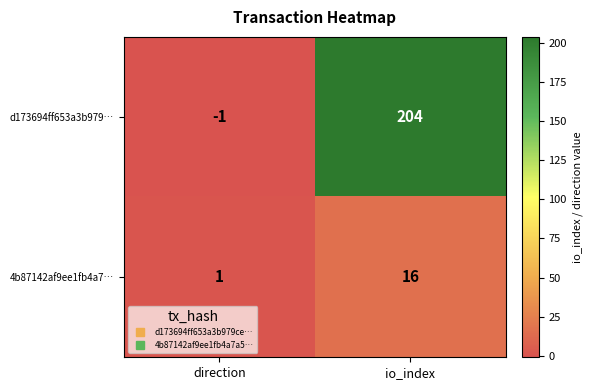

Which category has the highest value in the 4b87142af9ee1fb4a7… series?

io_index